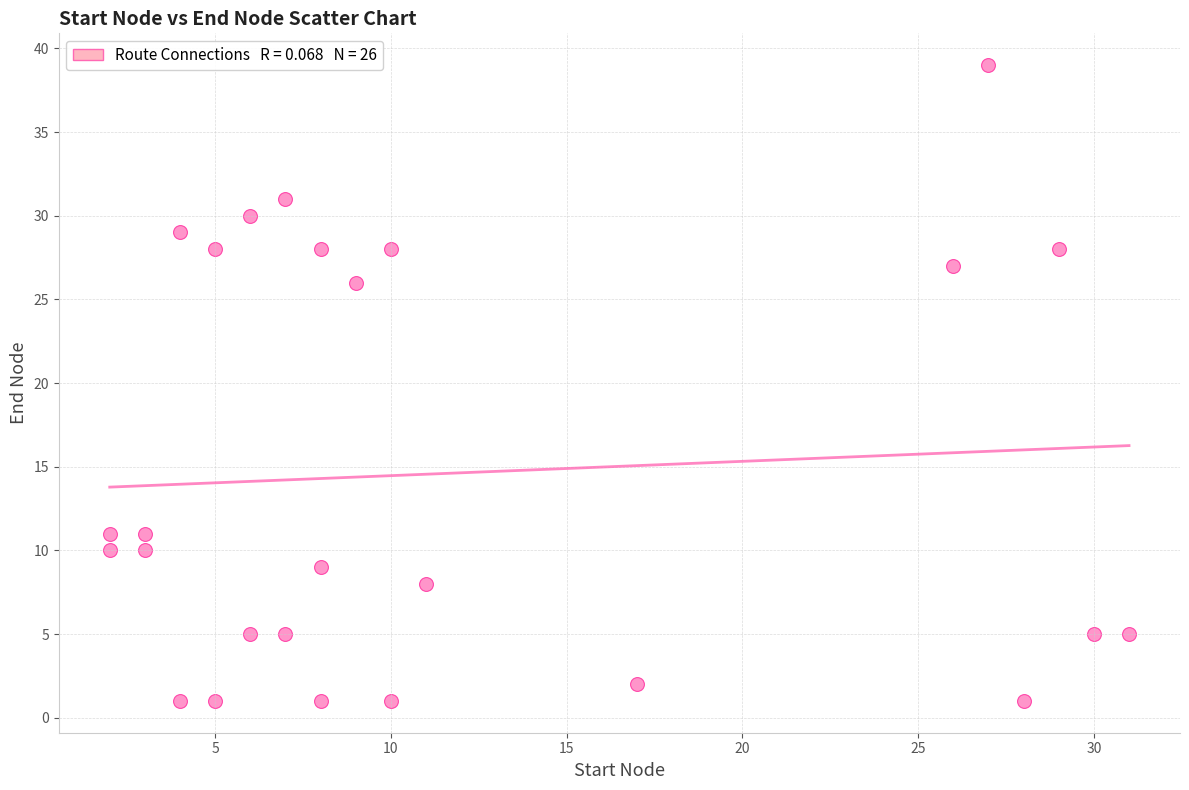

What Y value in the scatter plot is closest to 20?

26